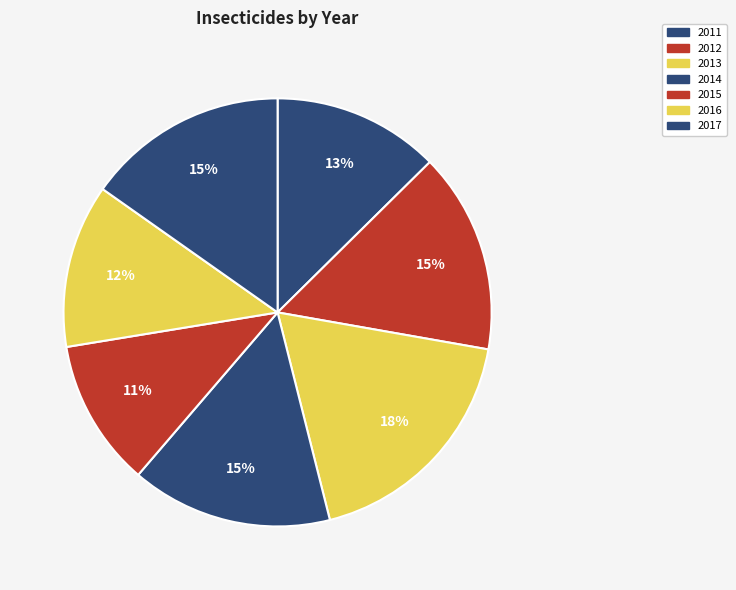

How many segments does this pie chart have?

7